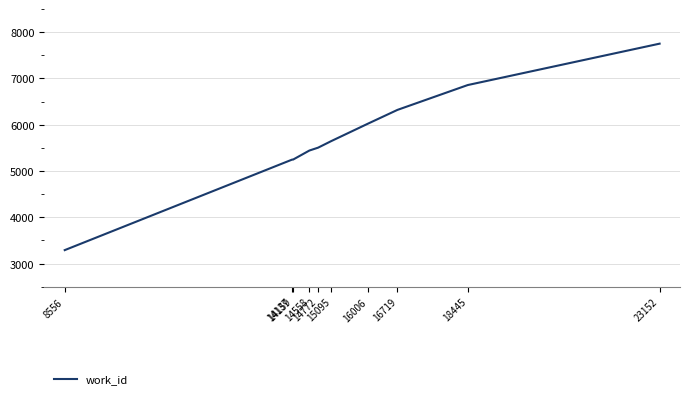

Reading left to right, transcribe all the data shown in this chart.

3292	5248	5248	5443	5505	5647	6028	6321	6858	7752